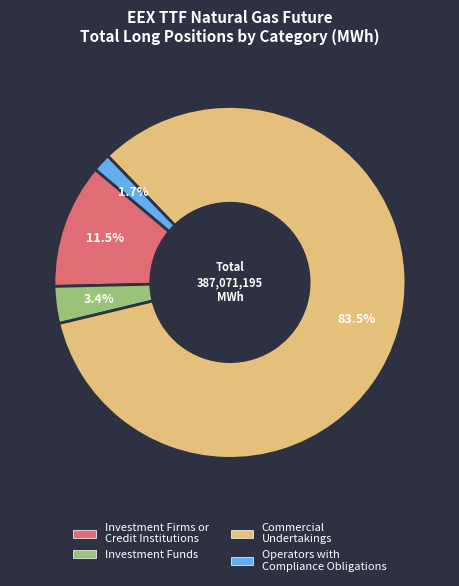

How much of the chart is everything except Investment Firms or Credit Institutions?

88.5%